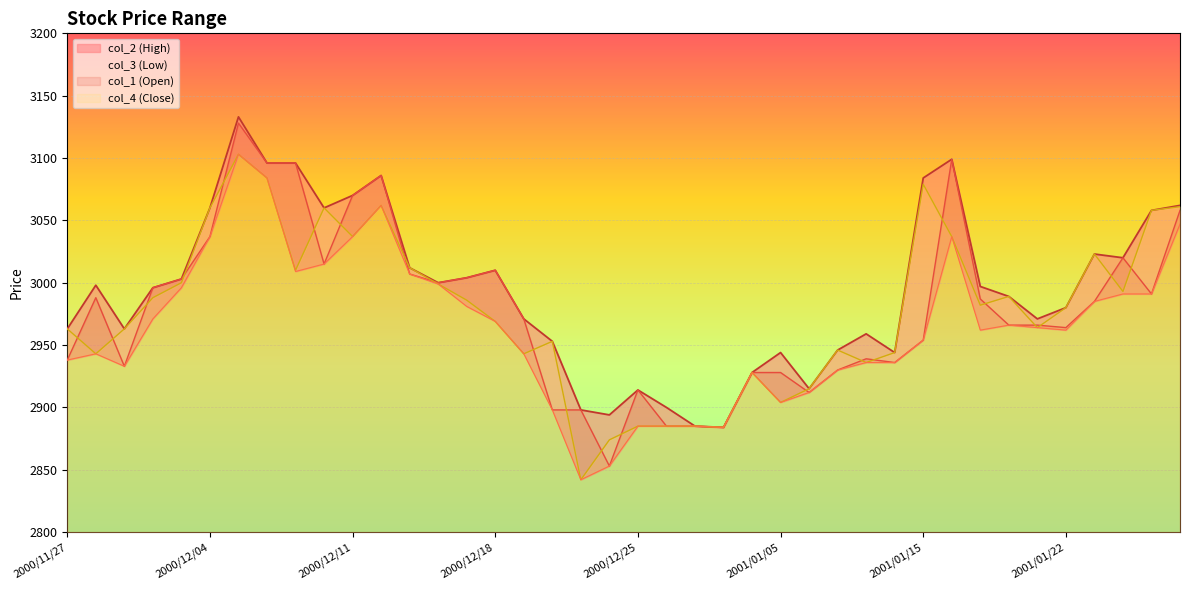

At which label does col_3 reach its minimum?

2000/12/21